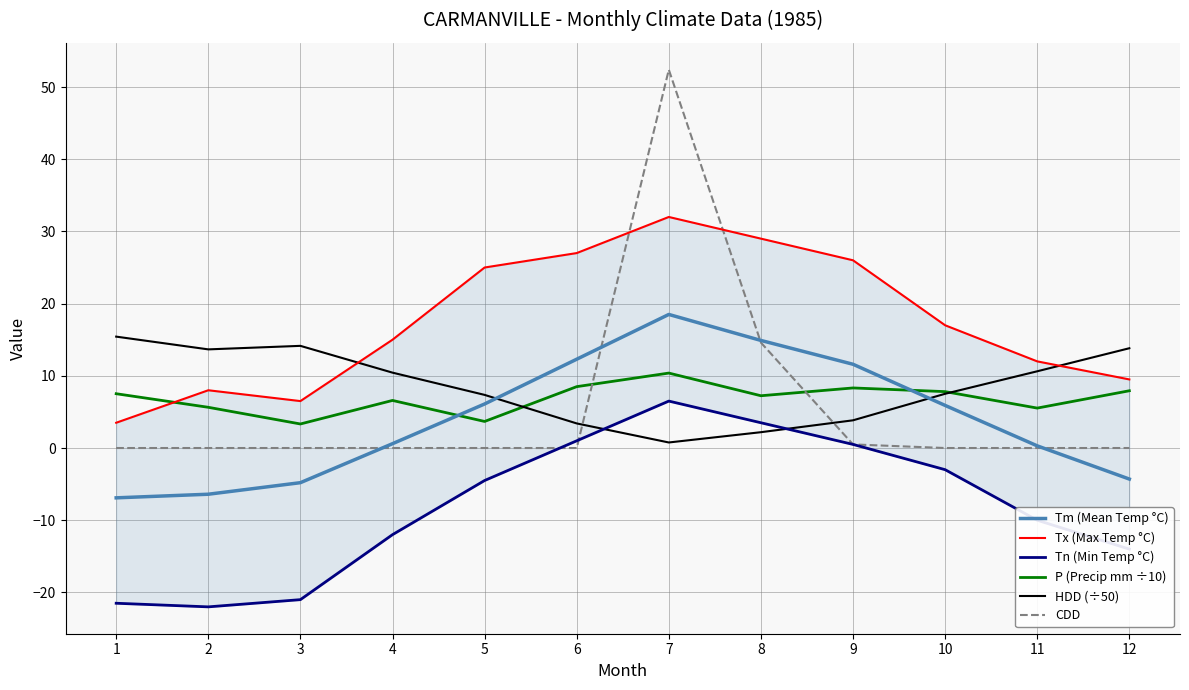

True or false: Tn (Min Temp °C) and P (Precip mm ÷10) cross at least once.

False